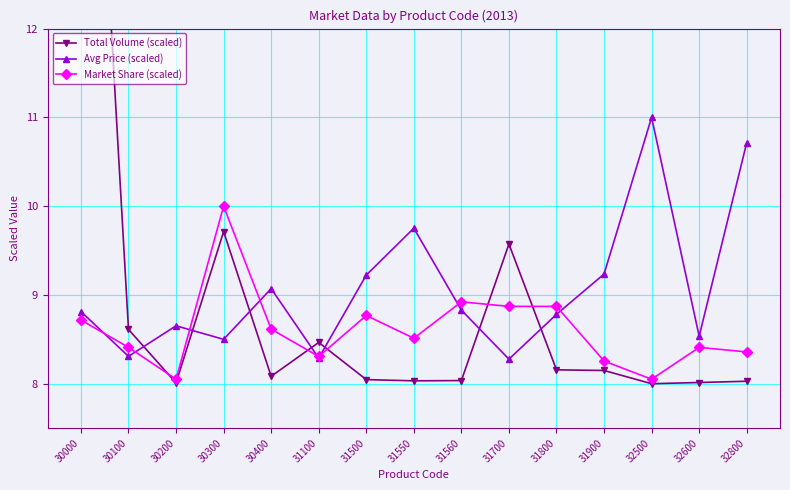

Where do Market Share (scaled) and Avg Price (scaled) first cross each other?

30000 and 30100